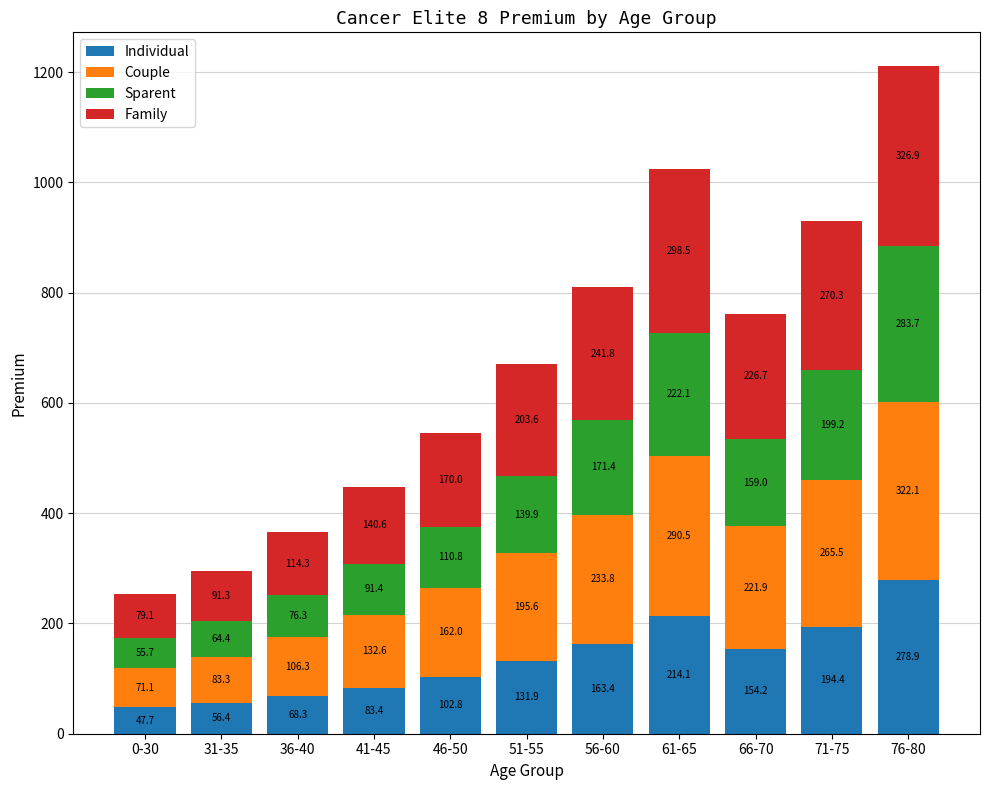

At which category is the sum across all series the highest?

76-80